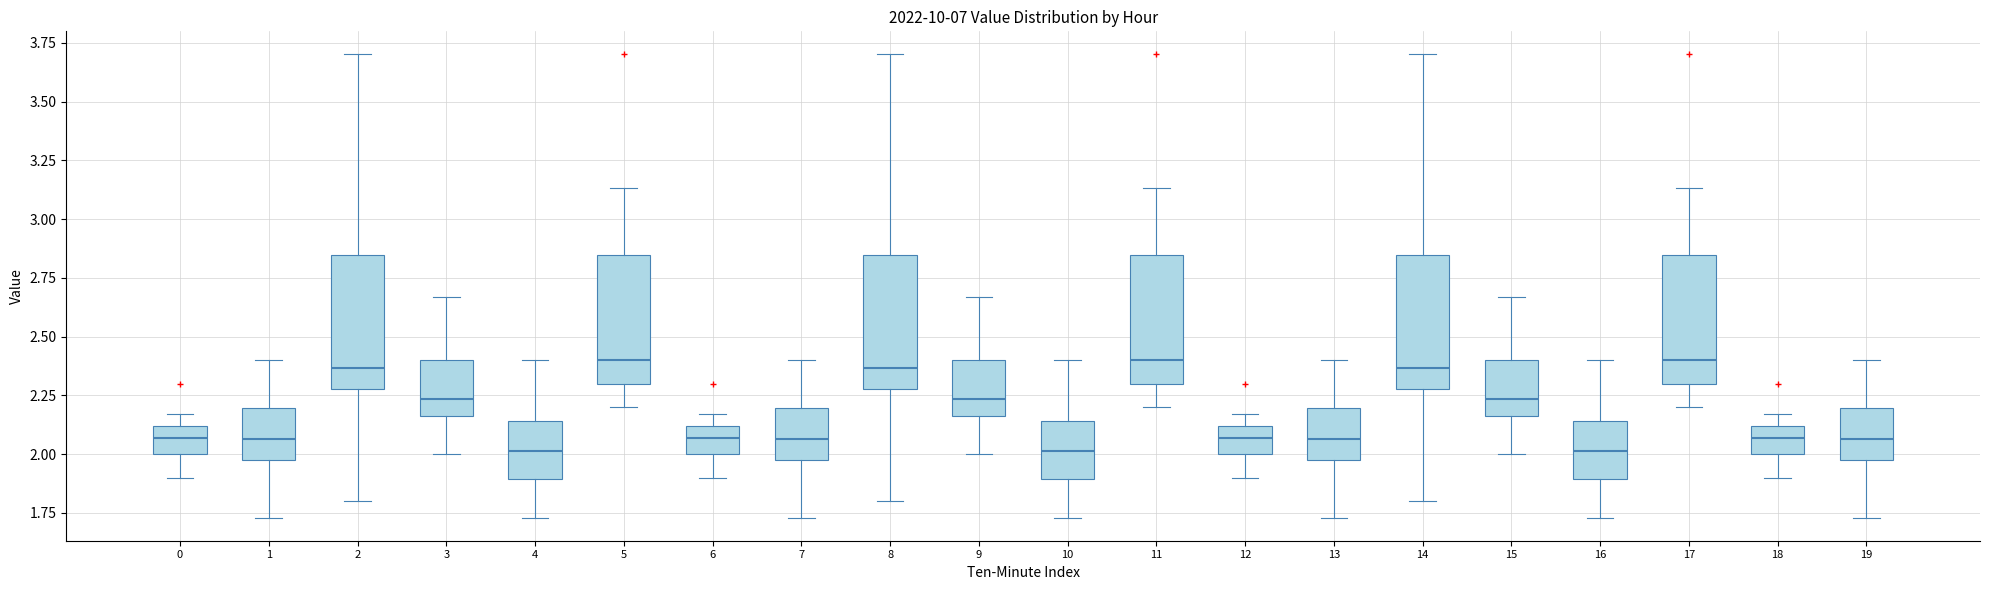

Where does the upper whisker of the box at x = 5 end on the y-axis? The values are not printed on the chart, so give them approximately, as read against the axis.

3.15